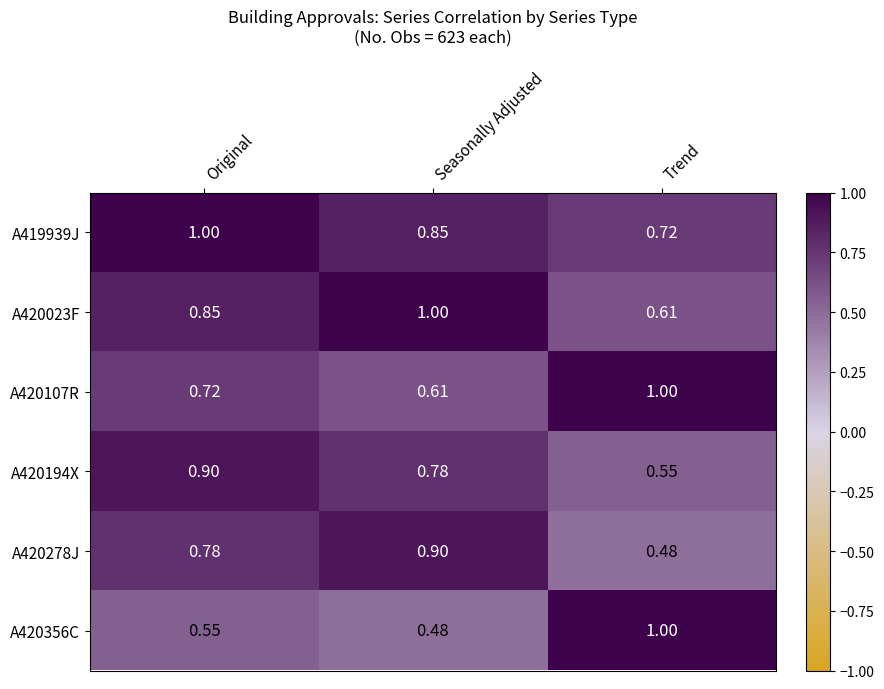

What is the greatest value displayed?

1.0